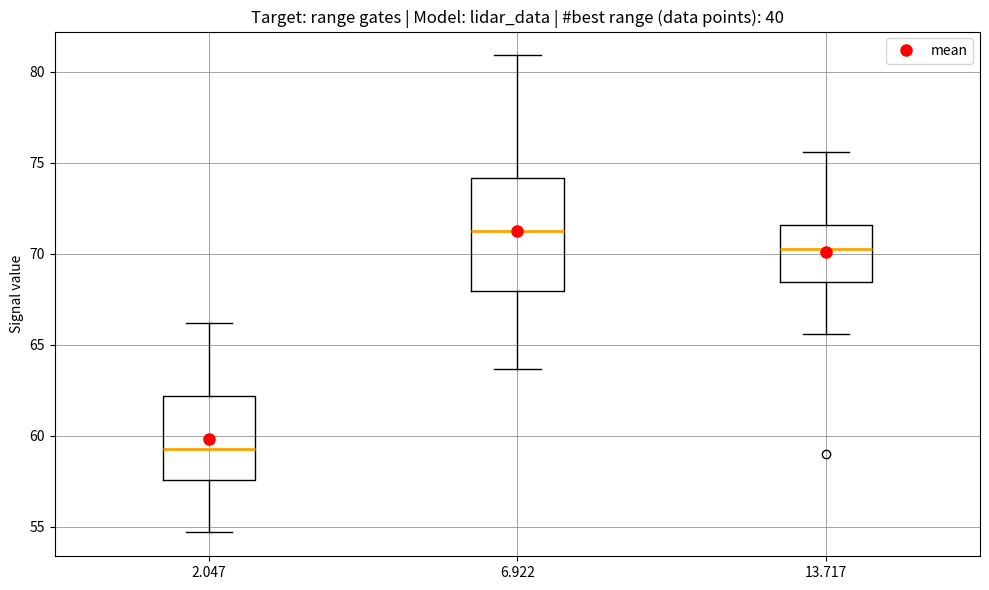

Reading left to right, read every box against the y-axis: the position of its median line, the range the box covers, and the ends of its whiskers. The values are not printed on the chart, so give them approximately, as read against the axis.

2.047: median 59.5, box 57.5 to 62.0, whiskers 54.5 to 66.0
6.922: median 71.5, box 68.0 to 74.0, whiskers 63.5 to 81.0
13.717: median 70.5, box 68.5 to 71.5, whiskers 65.5 to 75.5